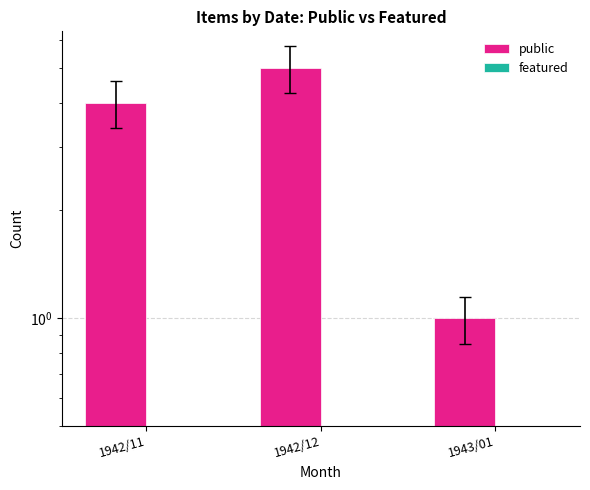

Which series has the largest total across all categories?

public